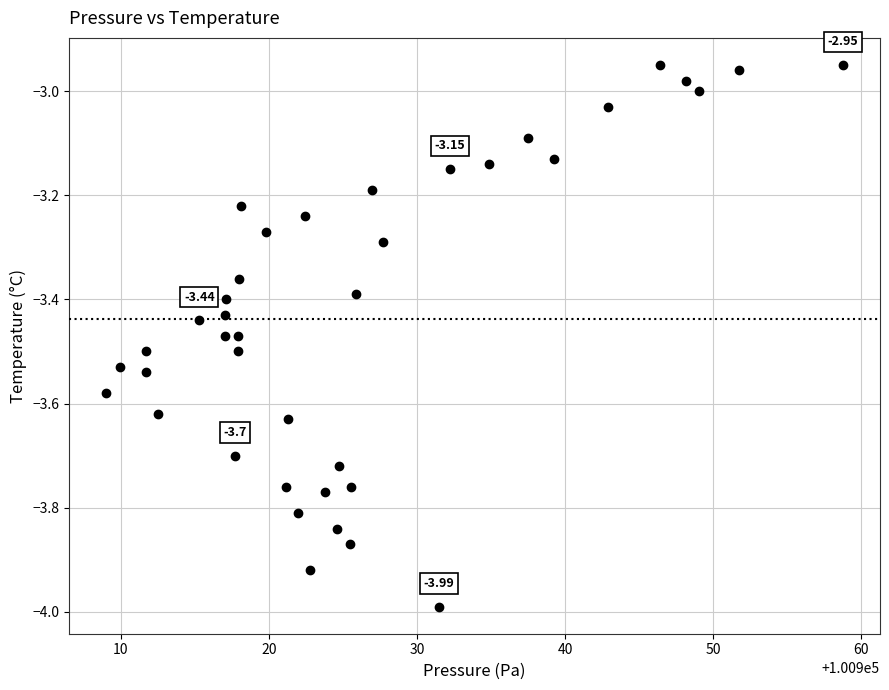

What is the range of Y values (max minus min)?

1.0